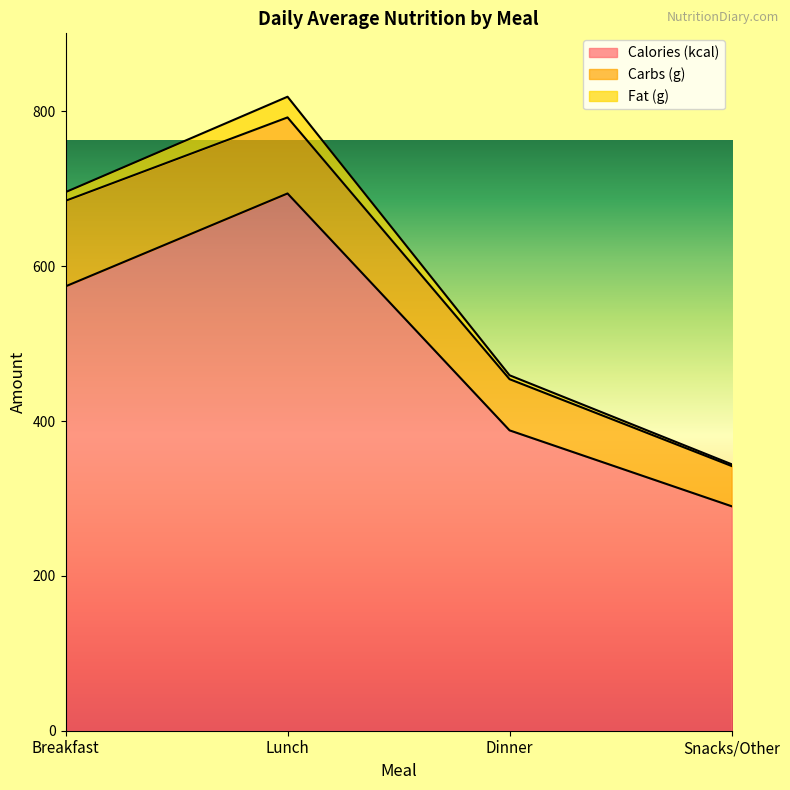

True or false: Calories (kcal) and Carbs (g) cross at least once.

False